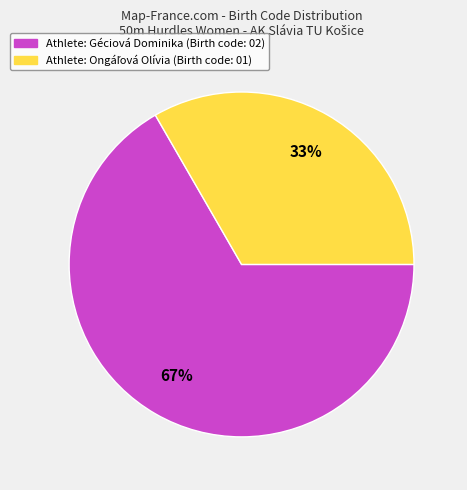

Is there any slice that represents more than half of the pie?

Yes